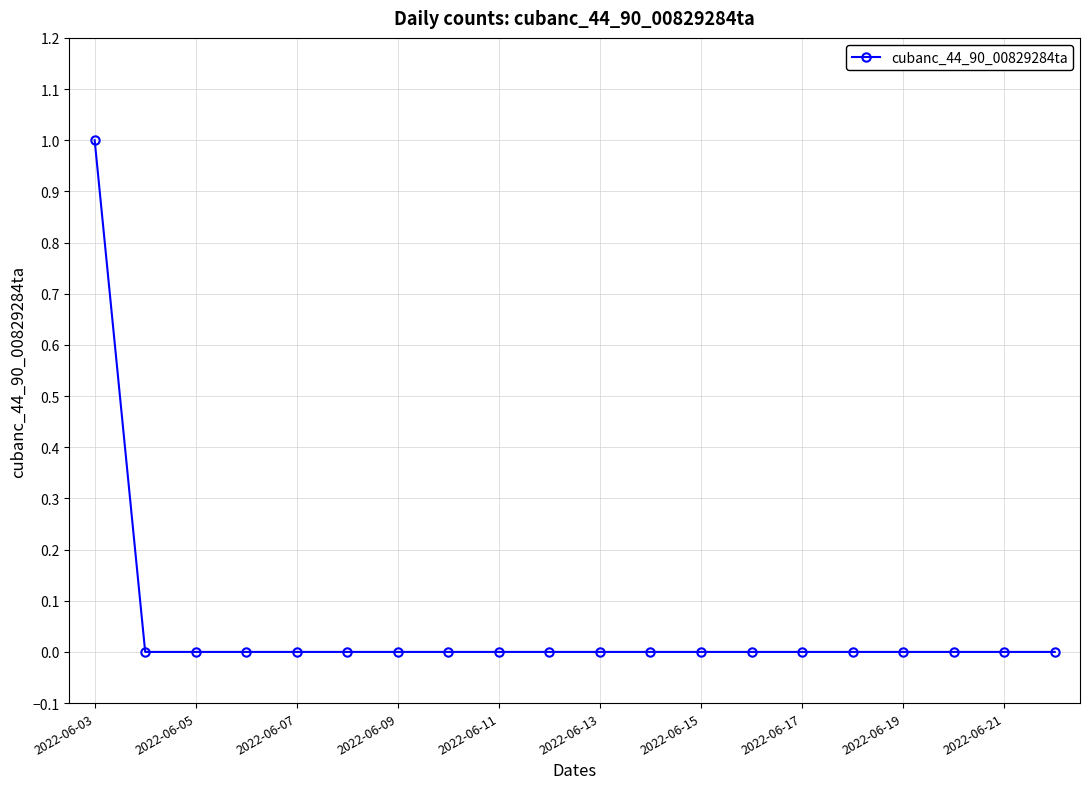

Reading left to right, transcribe all the data shown in this chart.

1	0	0	0	0	0	0	0	0	0	0	0	0	0	0	0	0	0	0	0